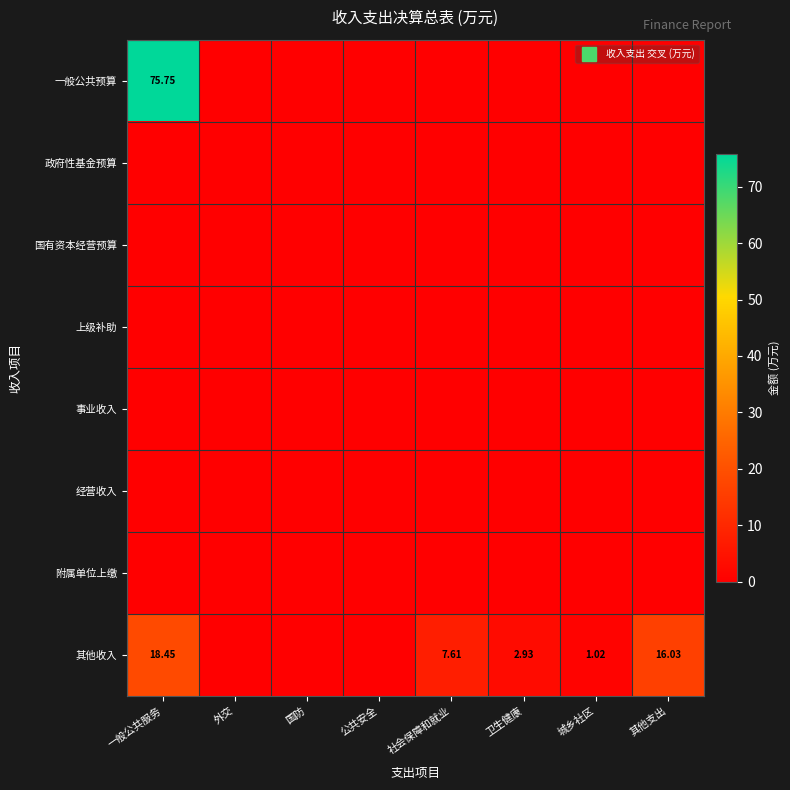

At 外交, list the series in order from smallest to largest.

一般公共预算, 政府性基金预算, 国有资本经营预算, 上级补助, 事业收入, 经营收入, 附属单位上缴, 其他收入